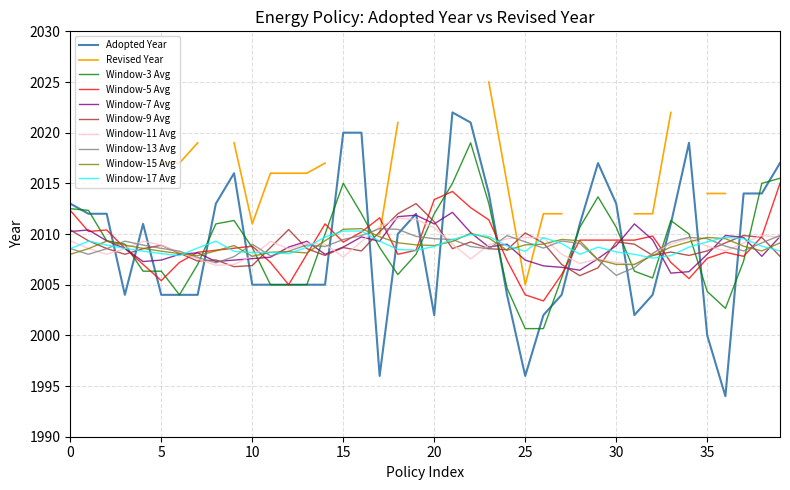

What value does the data have at 12?

2005